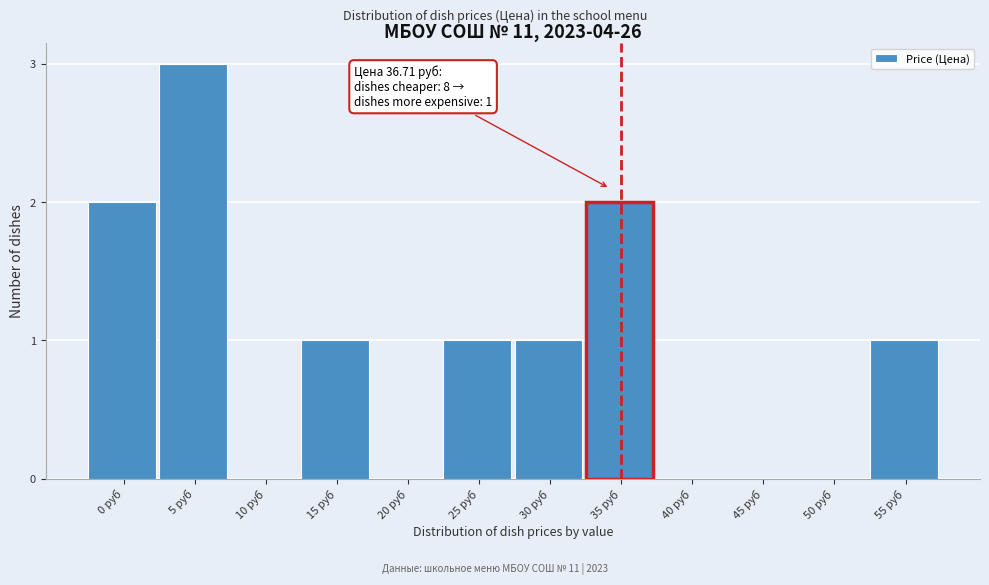

Reading left to right, extract all data points from this chart.

0 руб=2	5 руб=3	10 руб=0	15 руб=1	20 руб=0	25 руб=1	30 руб=1	35 руб=2	40 руб=0	45 руб=0	50 руб=0	55 руб=1